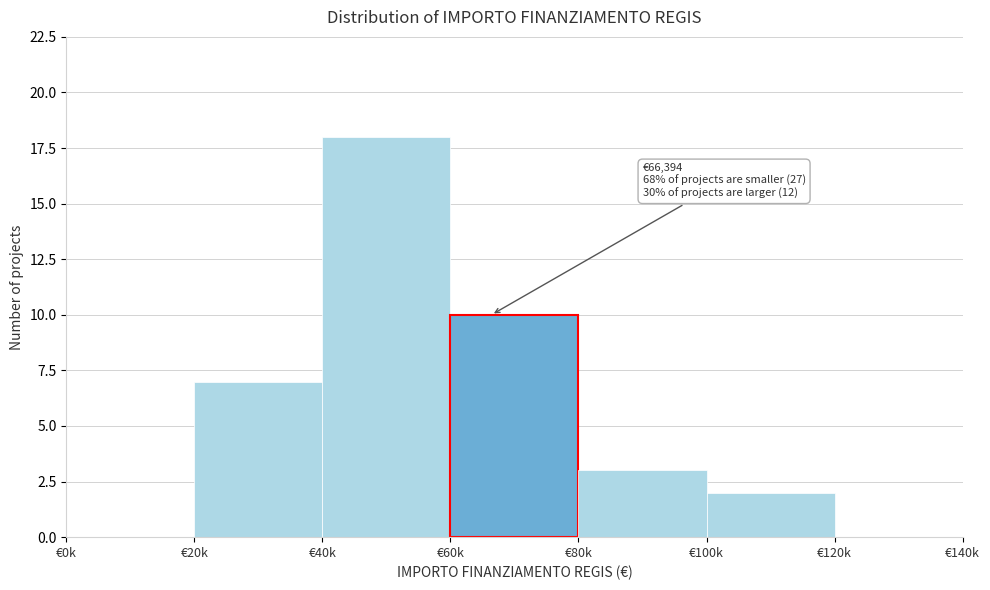

Reading left to right, what are all the values shown in this chart?

€0k=0	€20k=7	€40k=18	€60k=10	€80k=3	€100k=2	€120k=0